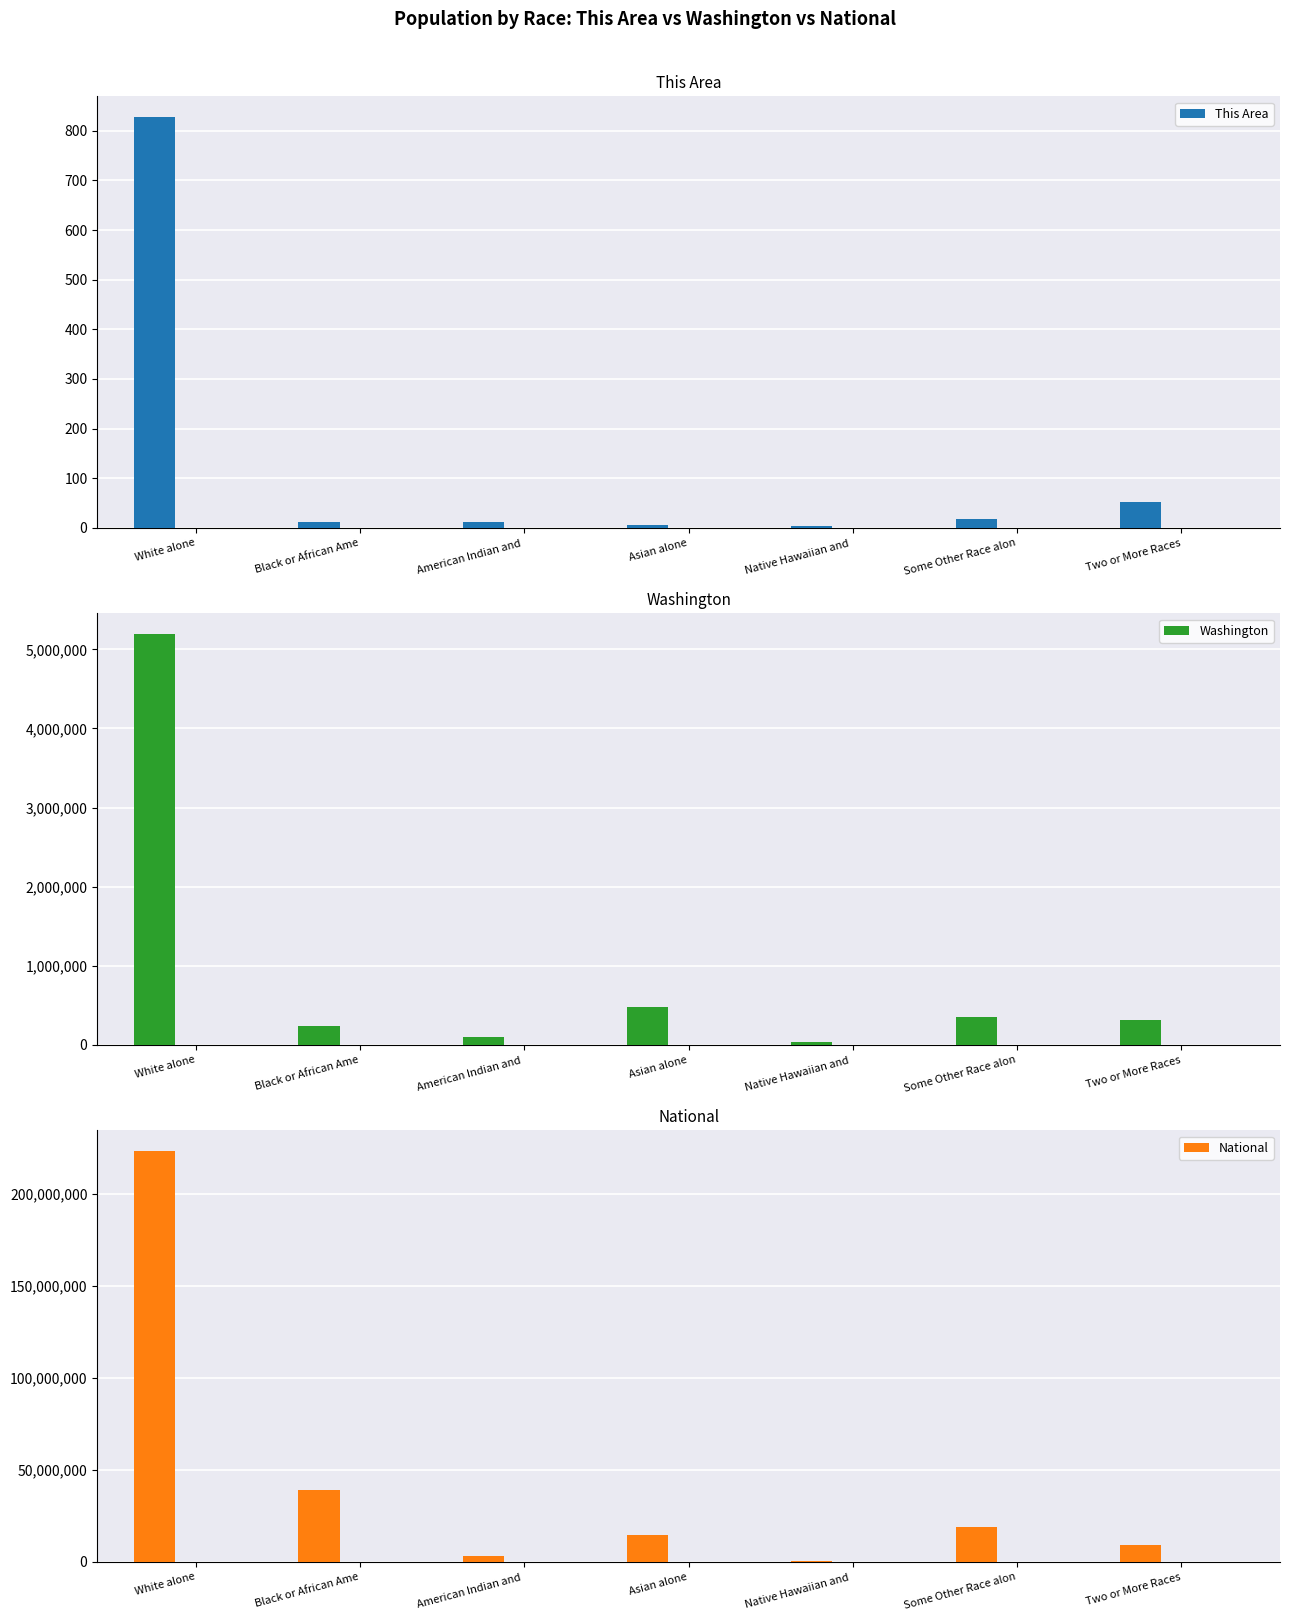

Reading left to right, list all the values displayed in this chart.

This Area: 828	12	12	6	4	17	52
Washington: 5196362	240042	103869	481067	40475	349799	312926
National: 223553265	38929319	2932248	14674252	540013	19107368	9009073